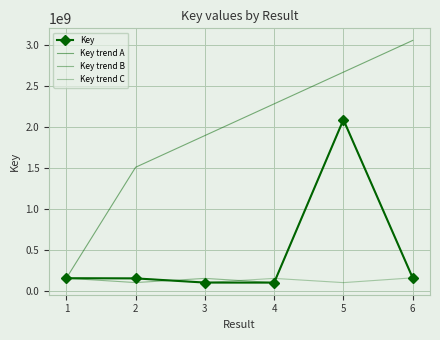

What is the sum of all Key trend A values?

11543125470.0